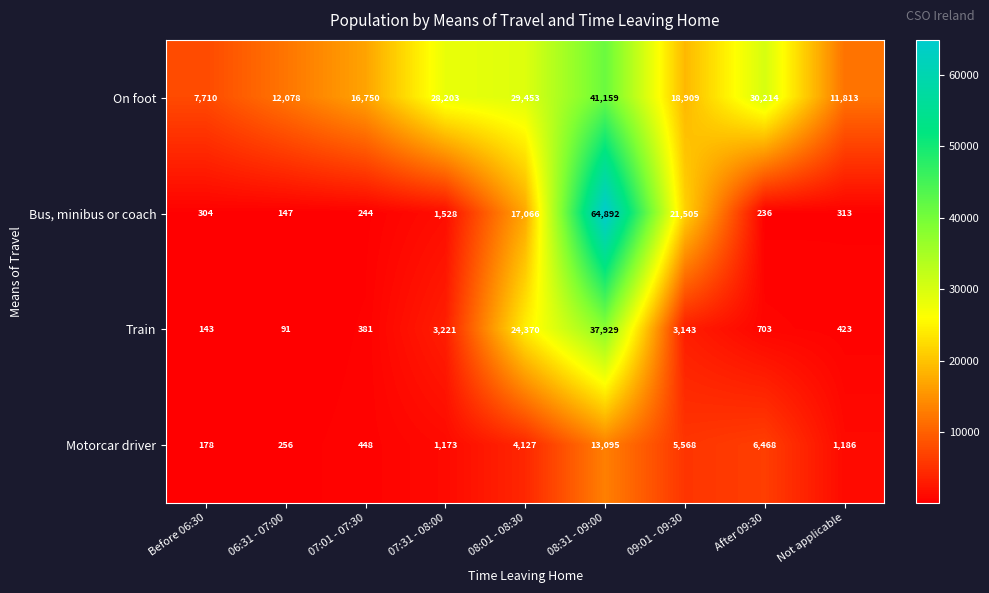

What is the difference between the maximum and minimum values in the Train series?

37838